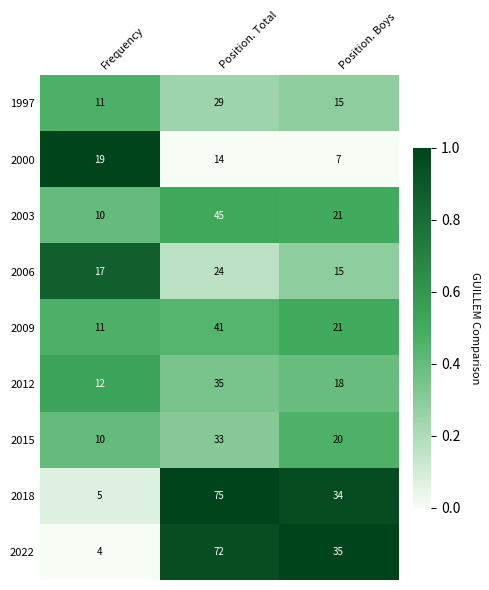

How many values in the 2018 series are below 34?

1